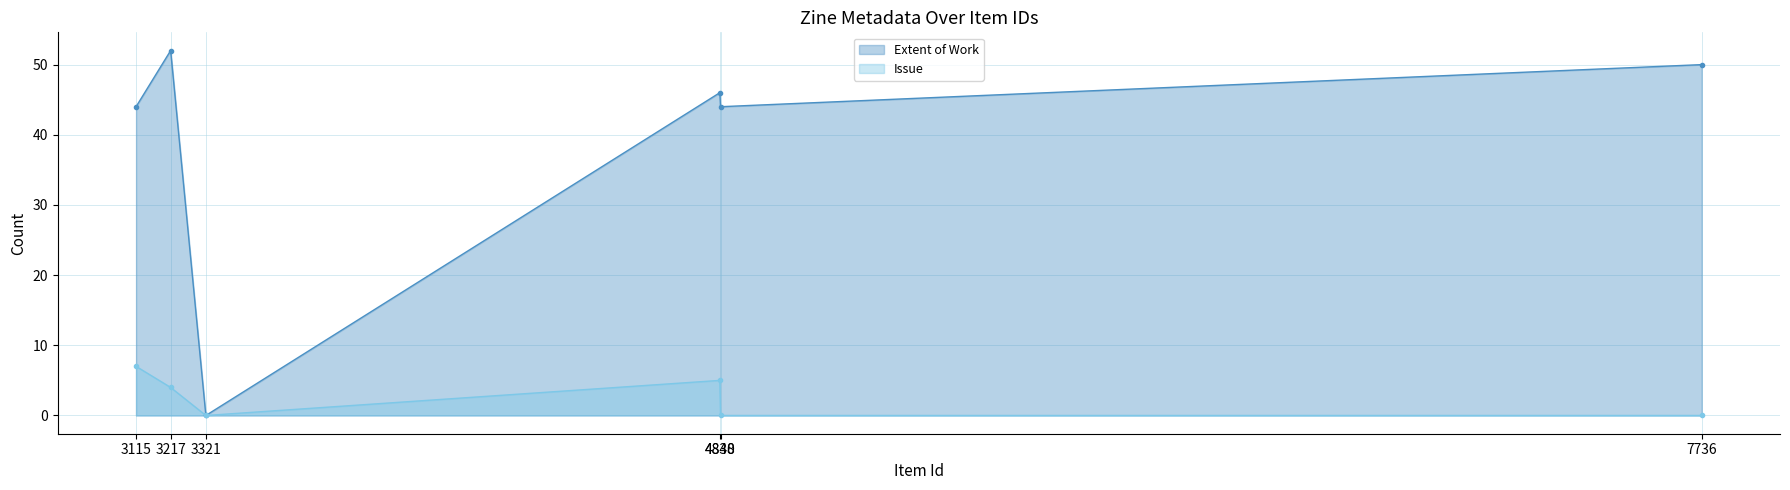

Which has a higher value, 4838 or 4840?

4838